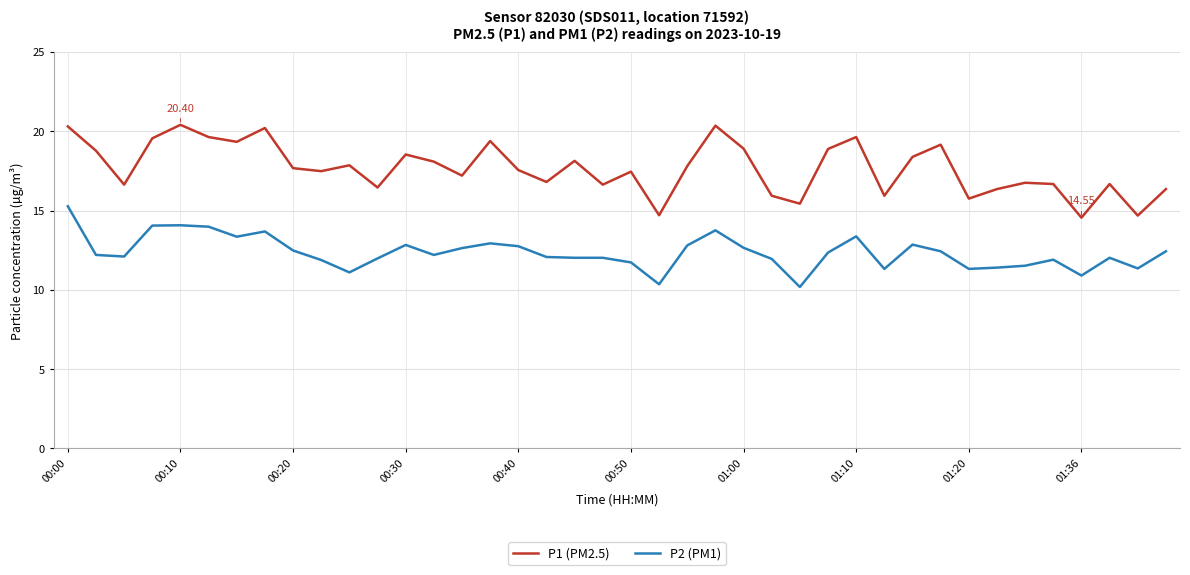

True or false: P1 (PM2.5) and P2 (PM1) intersect in this chart.

False